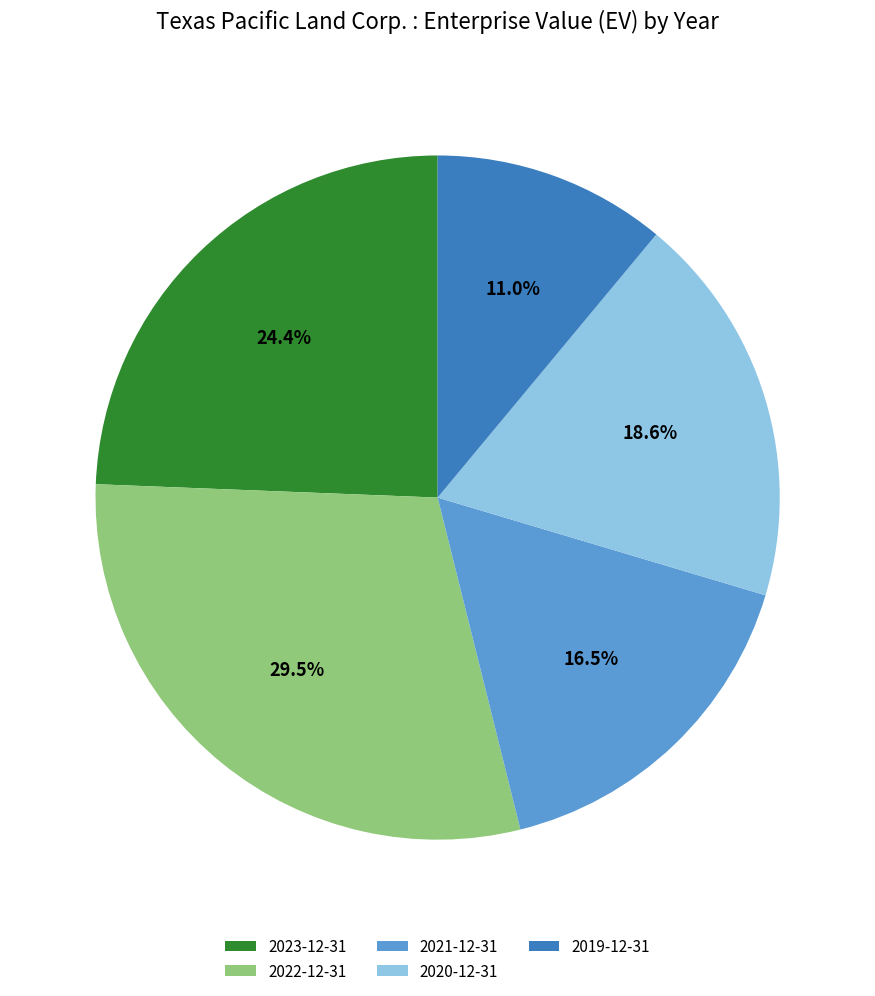

To the nearest percent, what is the difference between the 2019-12-31 and 2023-12-31 slice percentages?

13%